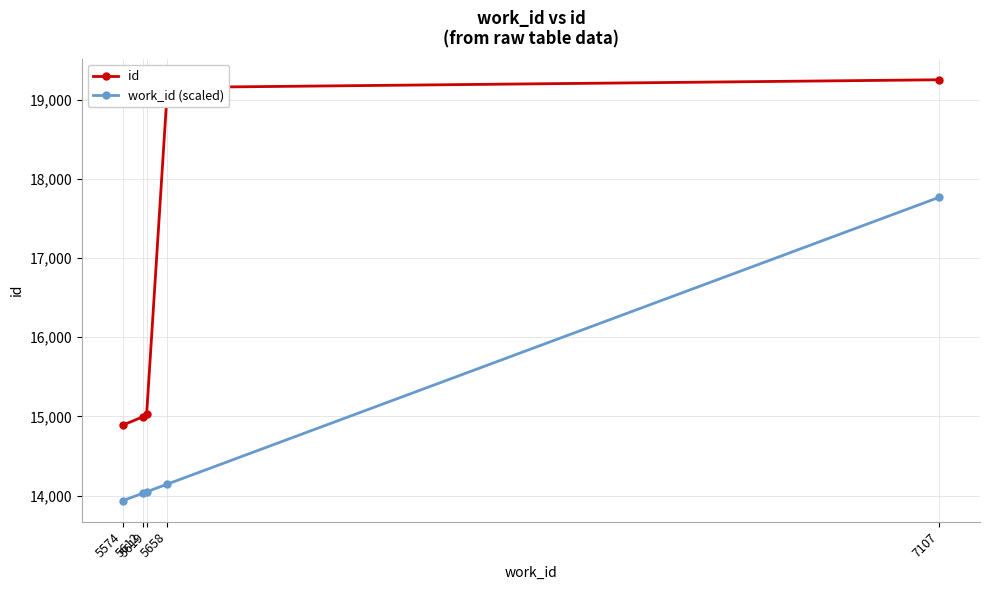

Rank the series by their average value, from highest to lowest.

id, work_id (scaled)